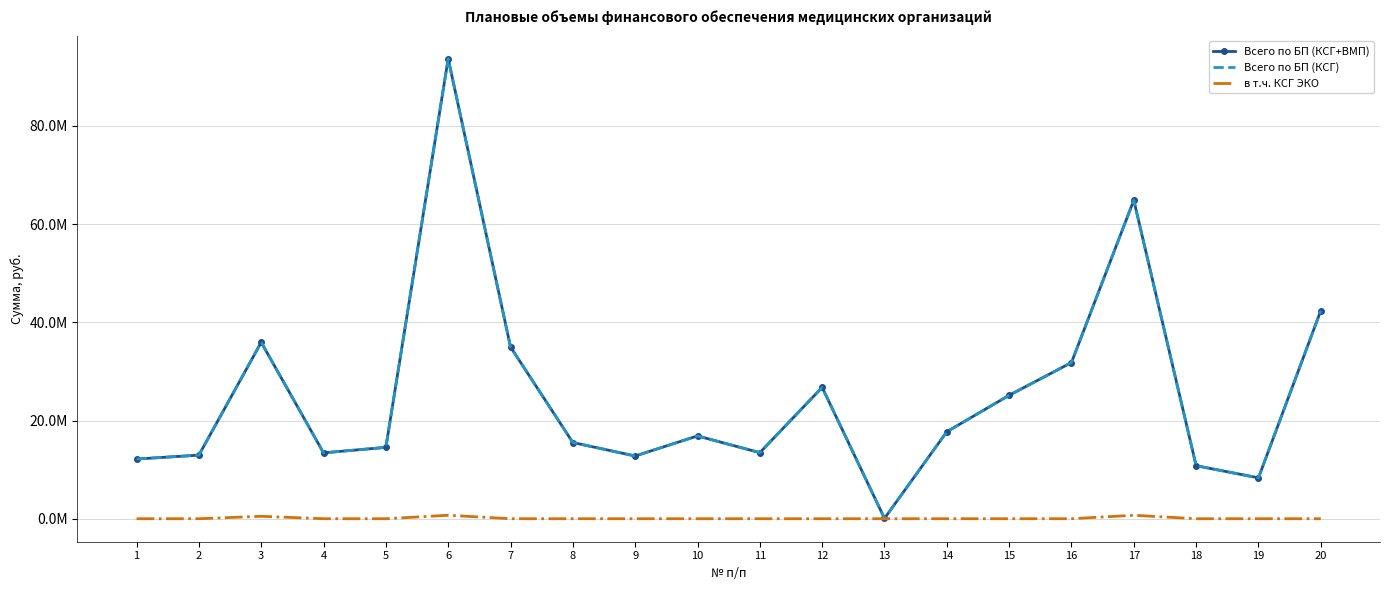

What is the difference between the Всего по БП (КСГ) values at 6 and 17?

28811891